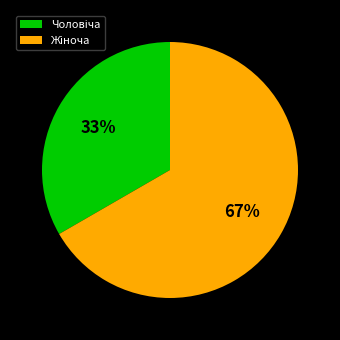

To the nearest percent, what is the average slice percentage?

50%